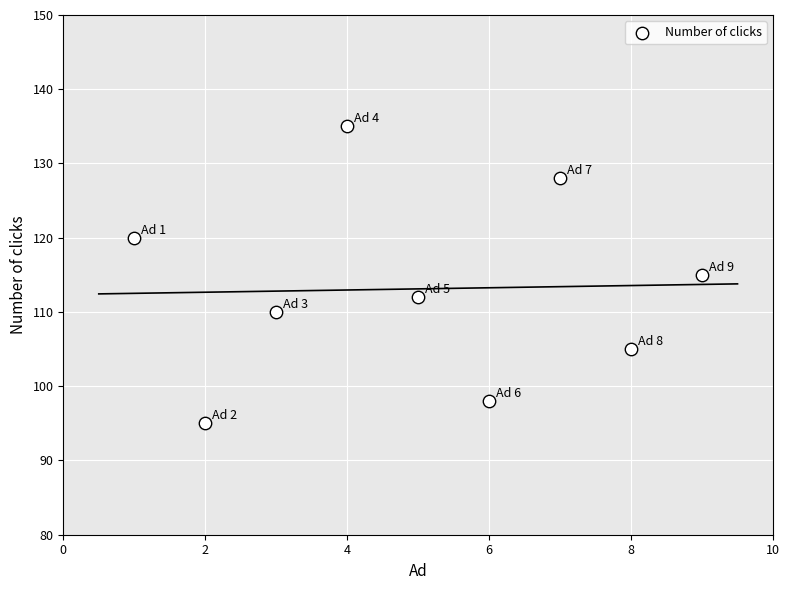

What is the average X value?

5